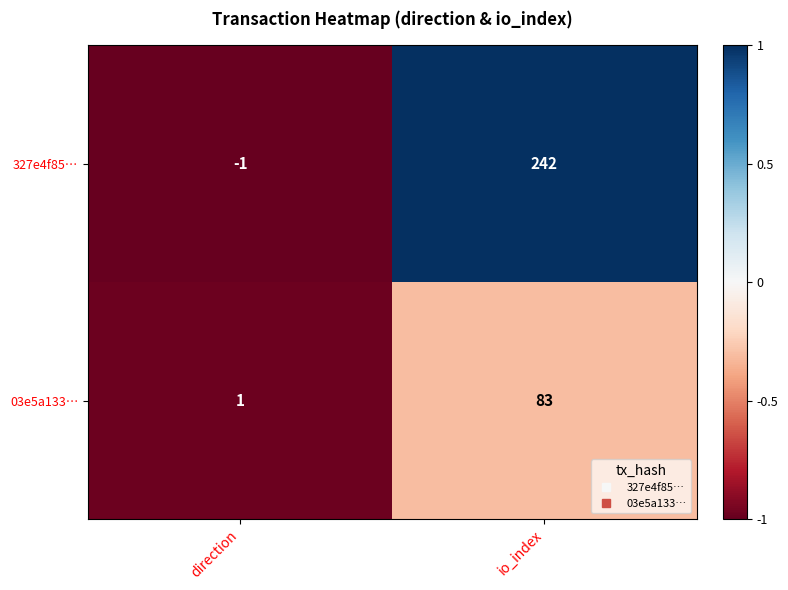

The 03e5a133… series shows 0 at direction. True or false?

False